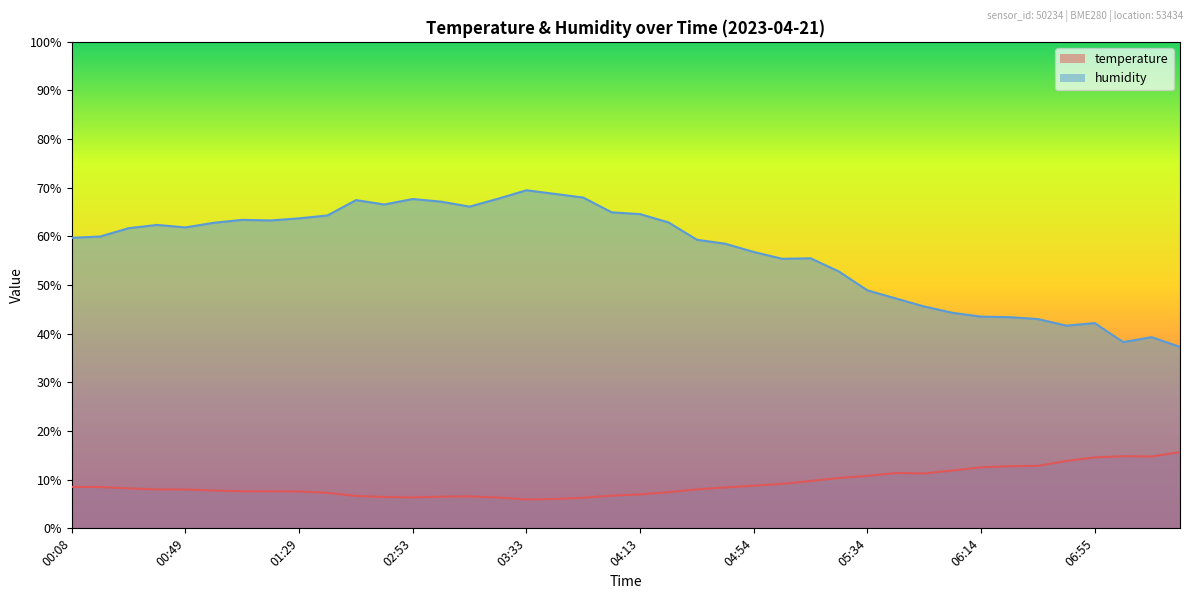

What is the total value across all series at 00:18?

68.5